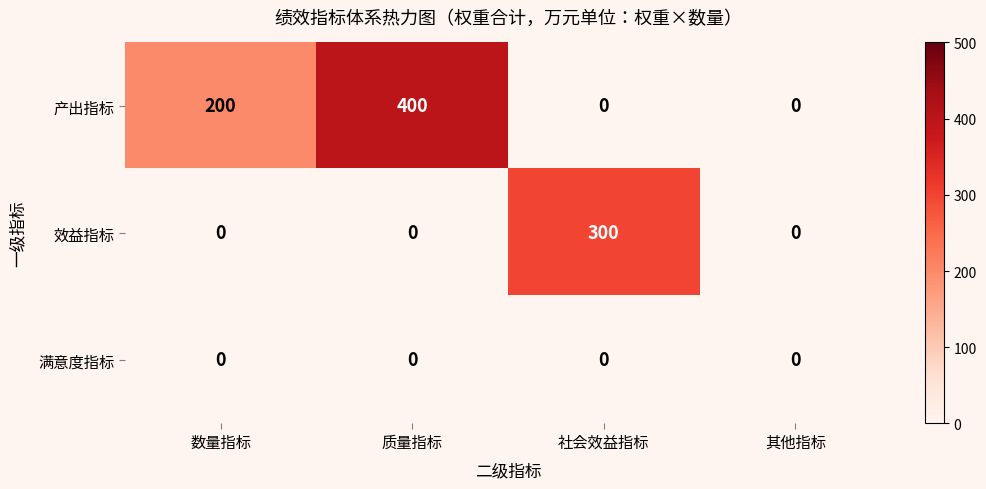

Rank the series by their average value, from highest to lowest.

产出指标, 效益指标, 满意度指标